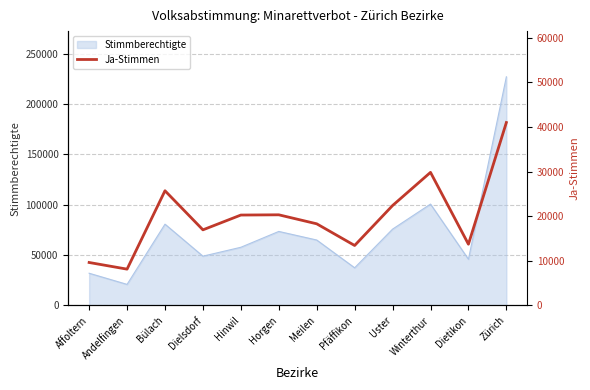

What is the difference between the values at Uster and Horgen?

2081